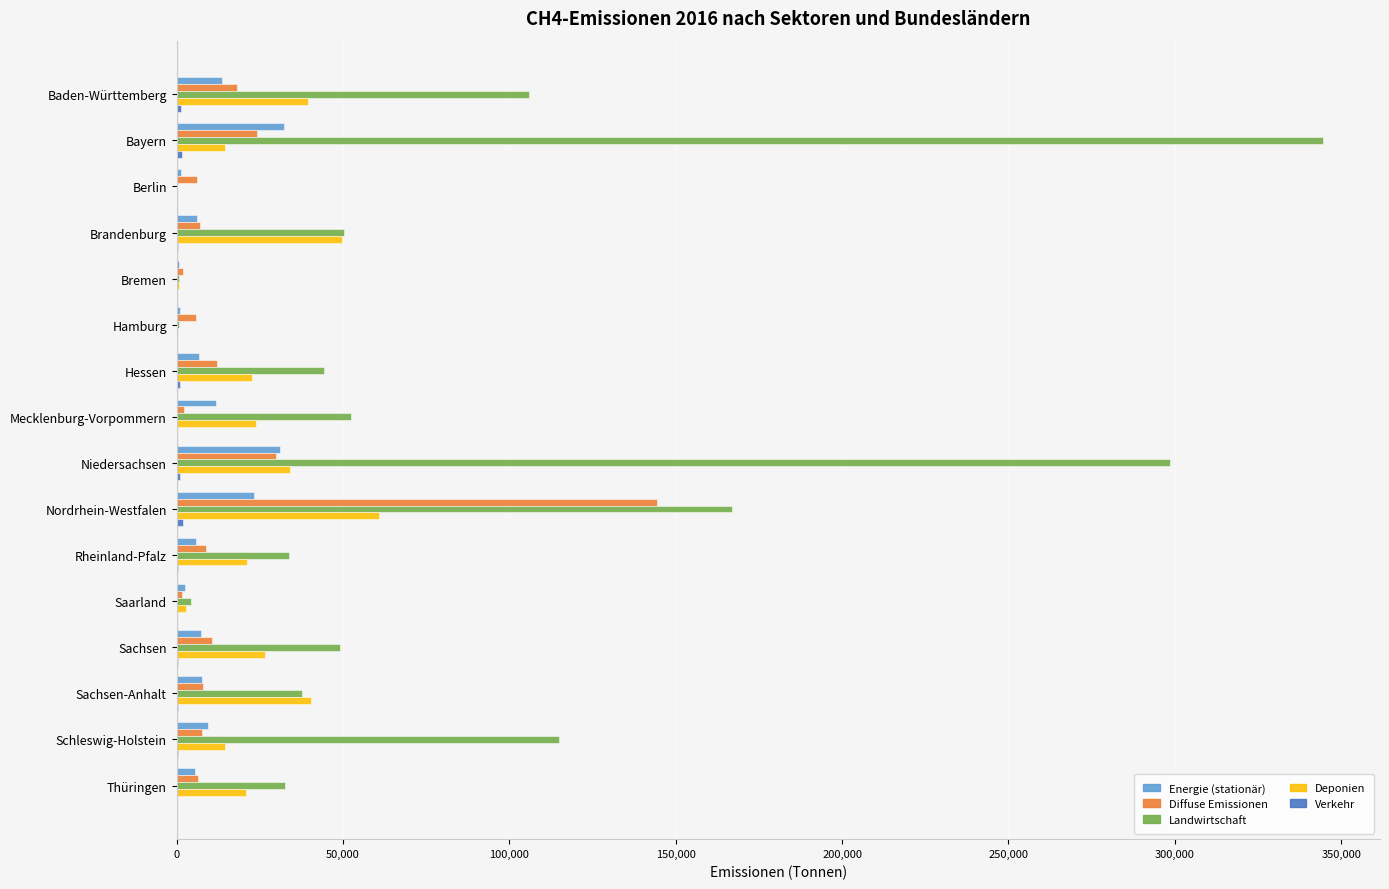

Which series changed the most between Schleswig-Holstein and Thüringen?

Landwirtschaft